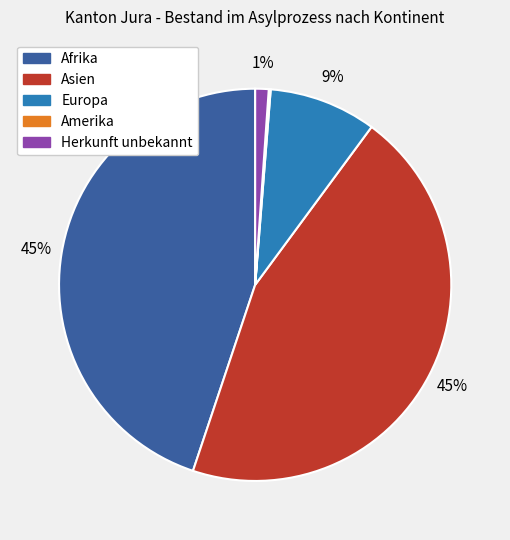

Between Asien and Herkunft unbekannt, which is larger?

Asien